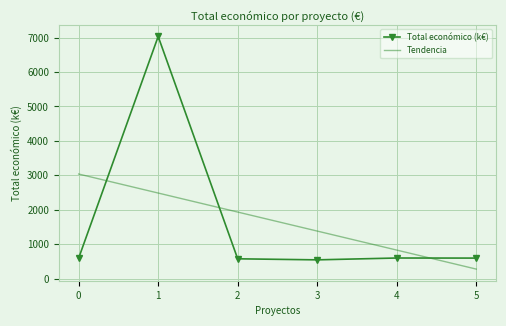

What is the value of the Total económico (k€) point at the 3rd from the left?

579.2